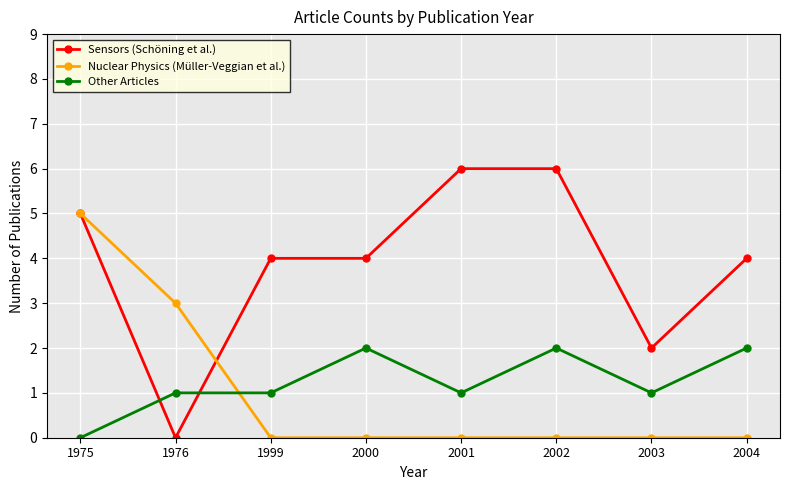

What is the maximum value shown in the chart?

6